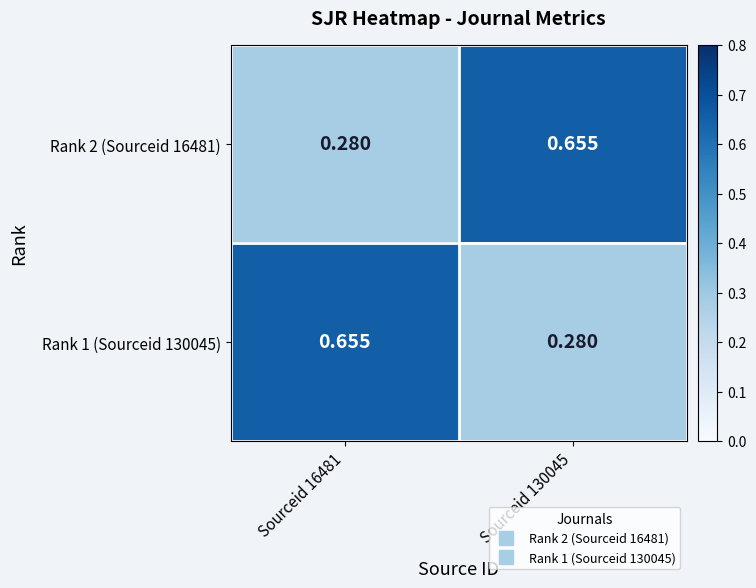

Is the value of Rank 1 (Sourceid 130045) at Sourceid 16481 greater than the value of Rank 2 (Sourceid 16481) at Sourceid 16481?

Yes